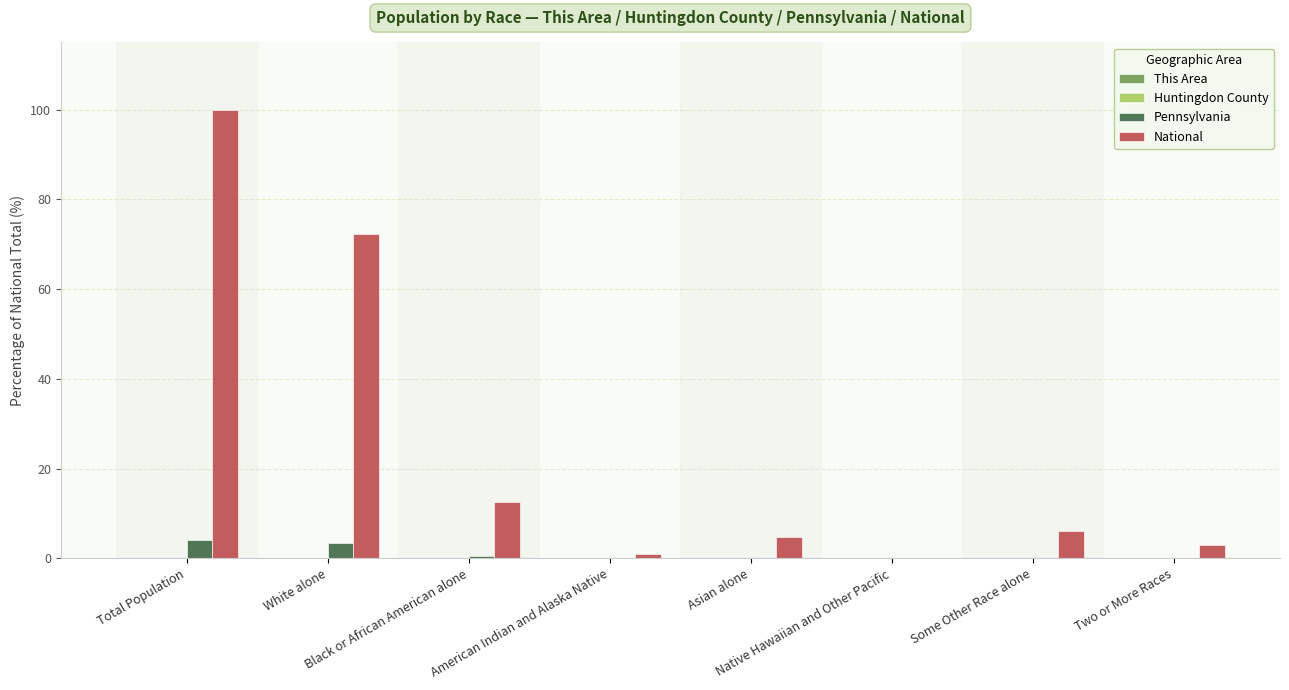

What is the sum of all Pennsylvania values?

8.2